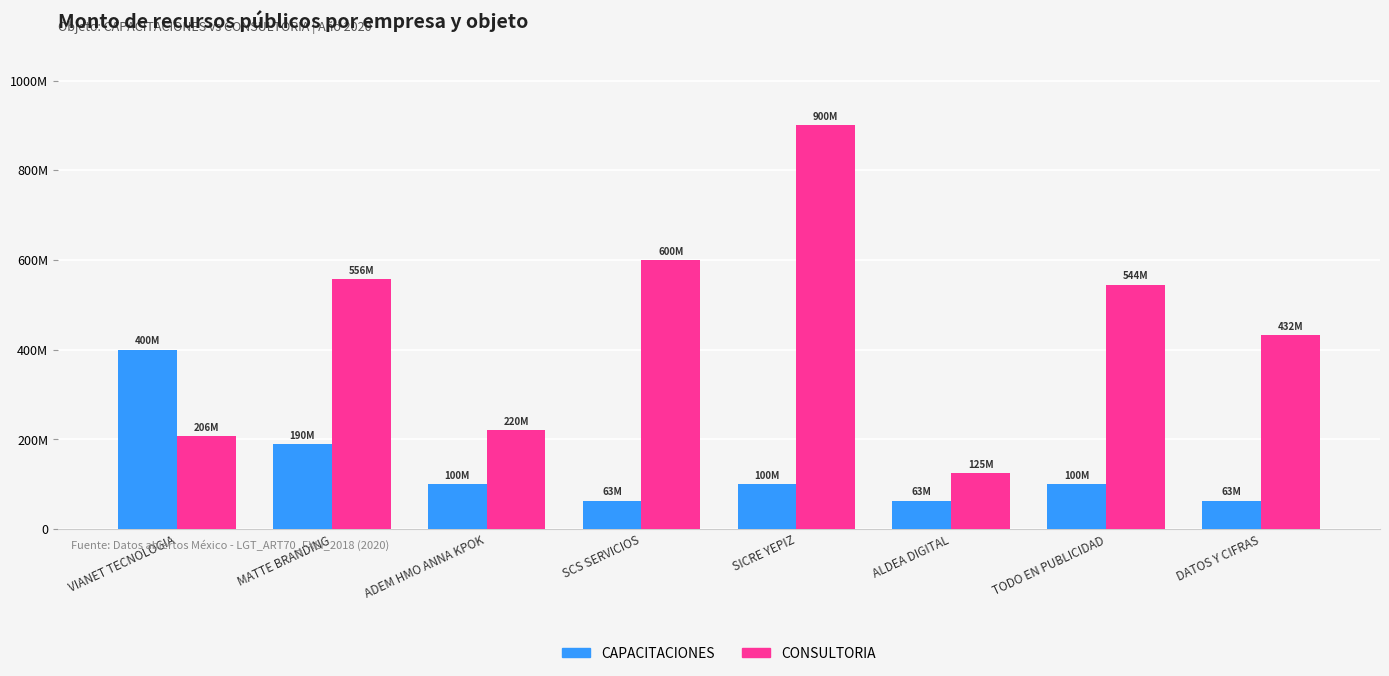

What are all the series names shown in the legend?

CAPACITACIONES, CONSULTORIA